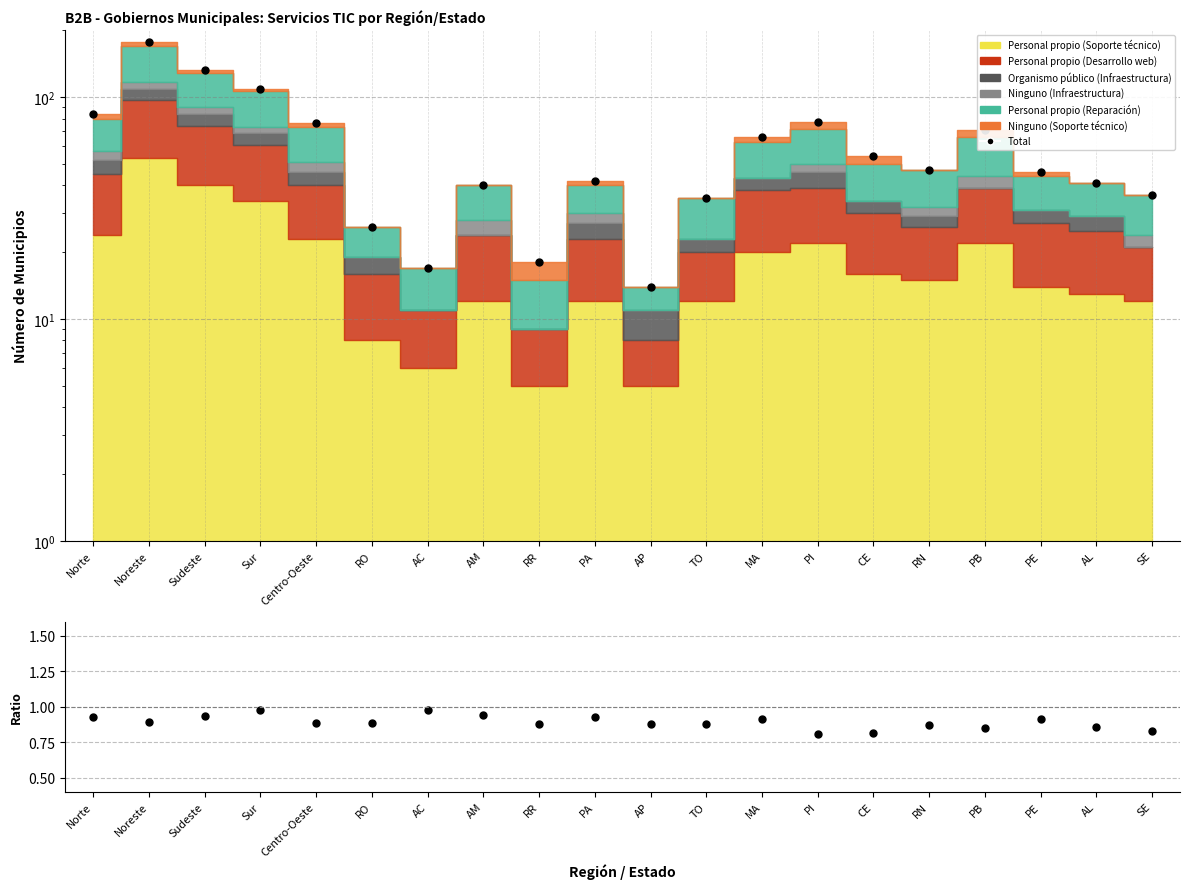

Which label corresponds to the largest value in the chart?

Noreste